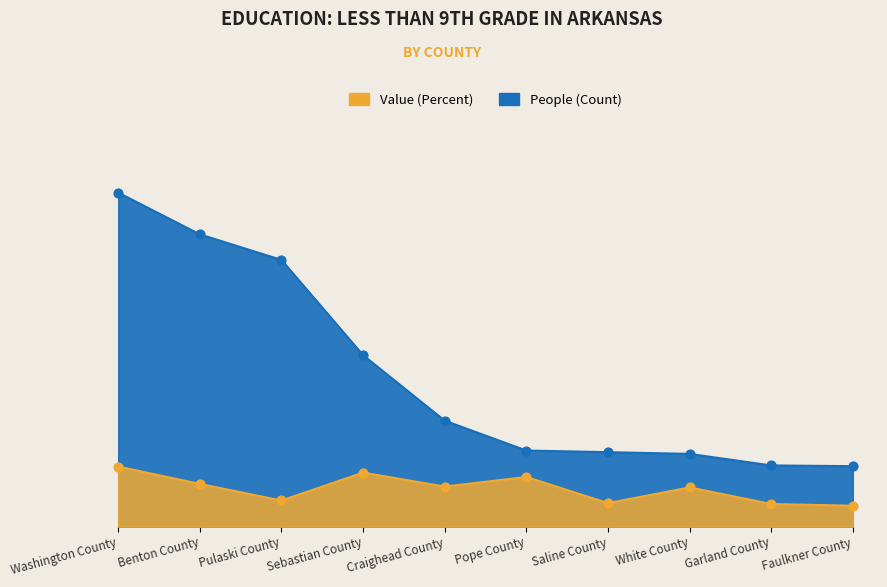

Which series has the widest spread of Y values?

People (Education: Less Than 9th Grade)